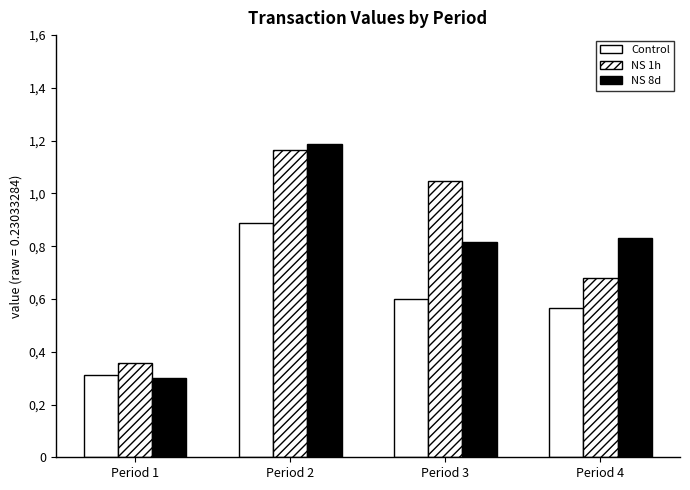

Does the chart contain stacked bars?

No